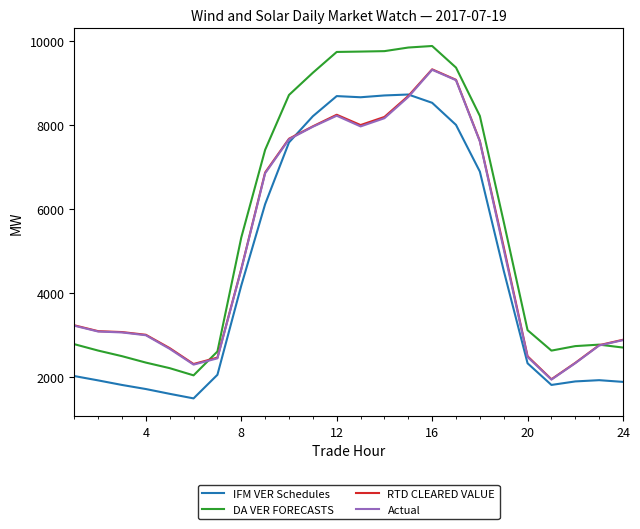

What is the maximum value for DA VER FORECASTS?

9880.3